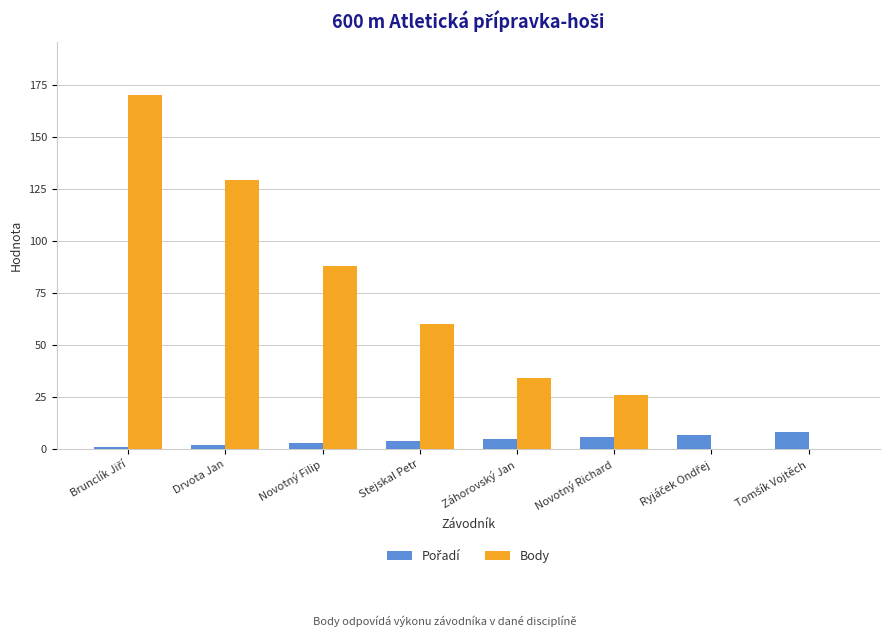

Are the bars horizontal?

No